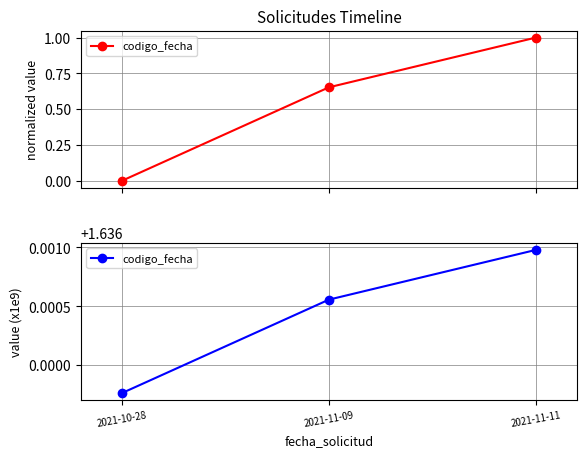

What is the label of the 2nd point from the left?

2021-11-09